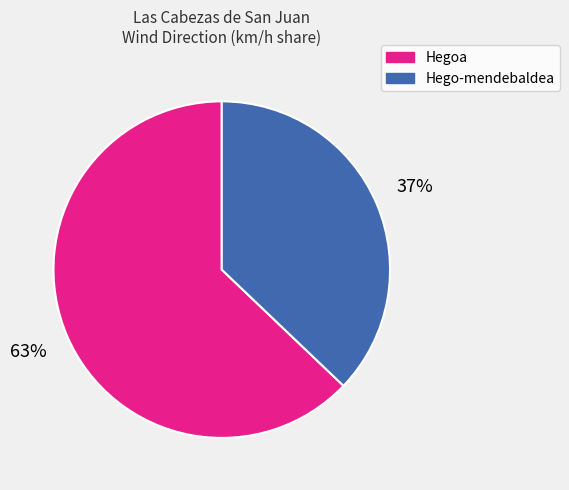

Does any single category account for the majority?

Yes